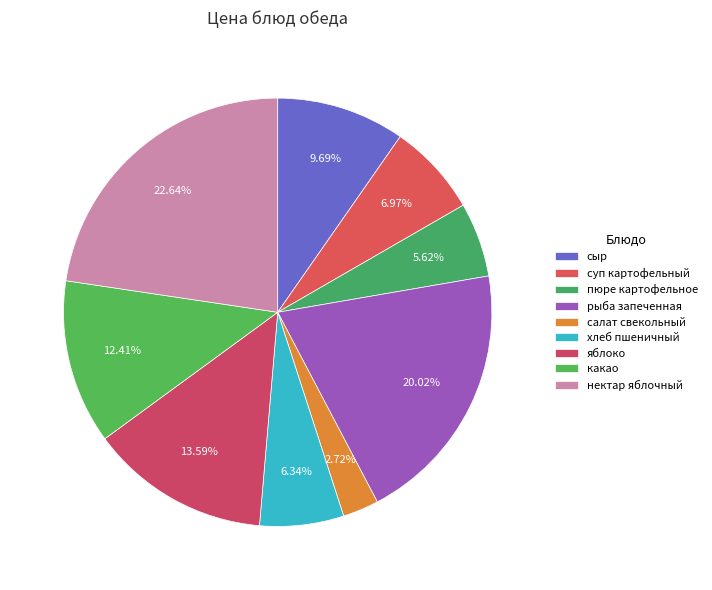

Count the number of slices in the pie.

9